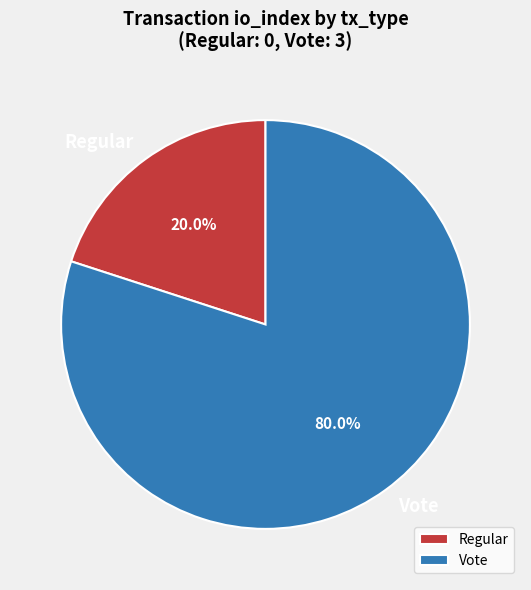

What percentage is the Vote slice, to the nearest percent?

80%